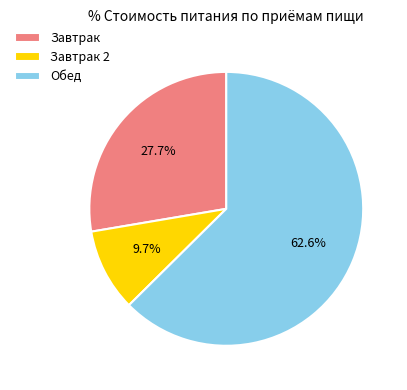

Rank the categories by value from lowest to highest.

Завтрак 2, Завтрак, Обед